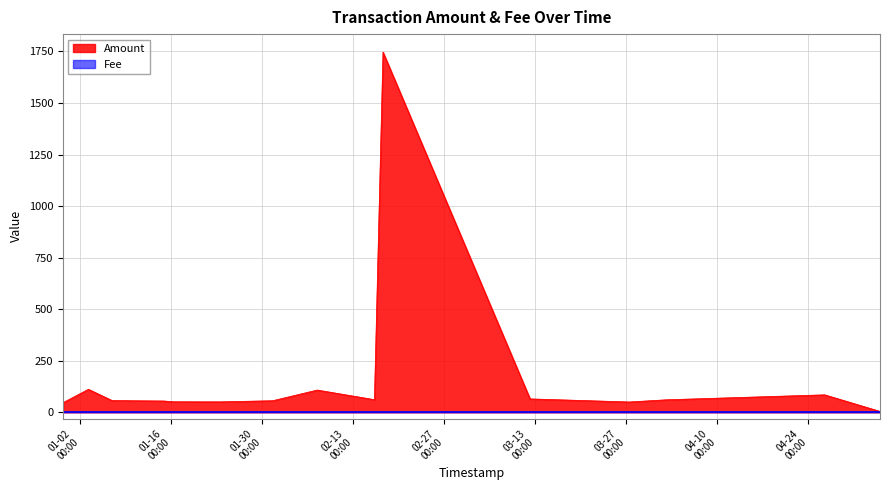

How many data points does each series have?

17